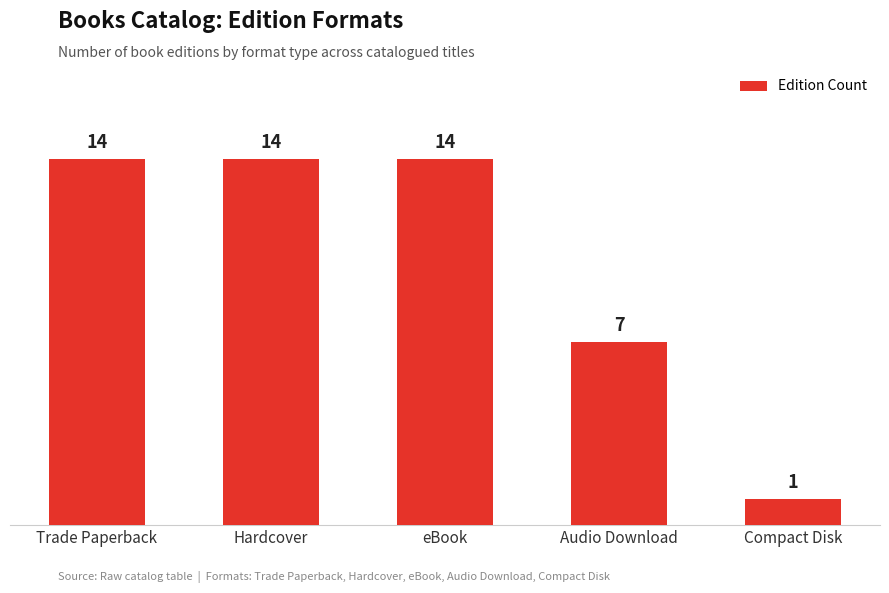

Count the number of data series in this chart.

1